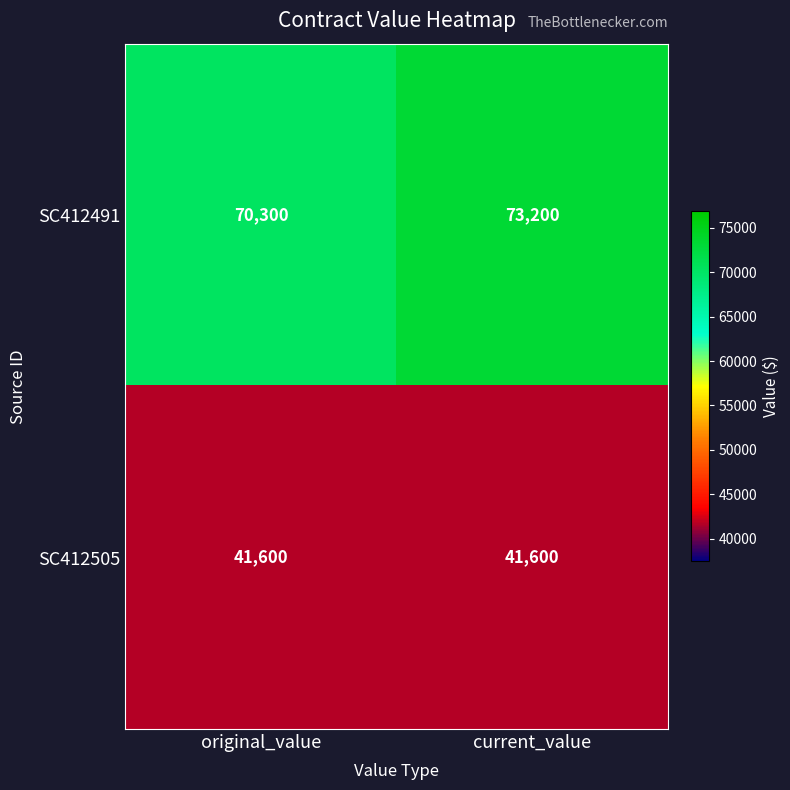

Reading left to right, list all the values displayed in this chart.

SC412491: 70300	73200
SC412505: 41600	41600